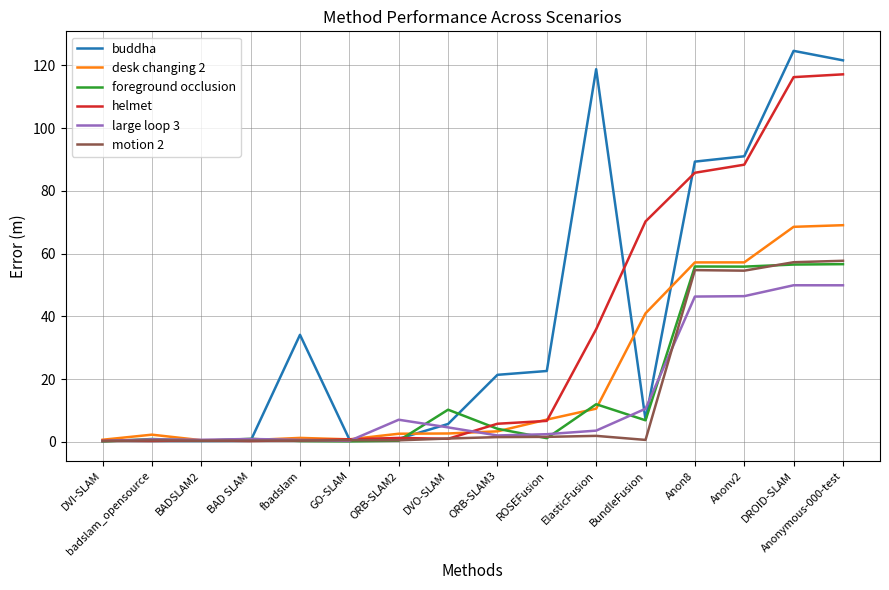

What is the approximate value of desk changing 2 at Anon8?

57.2